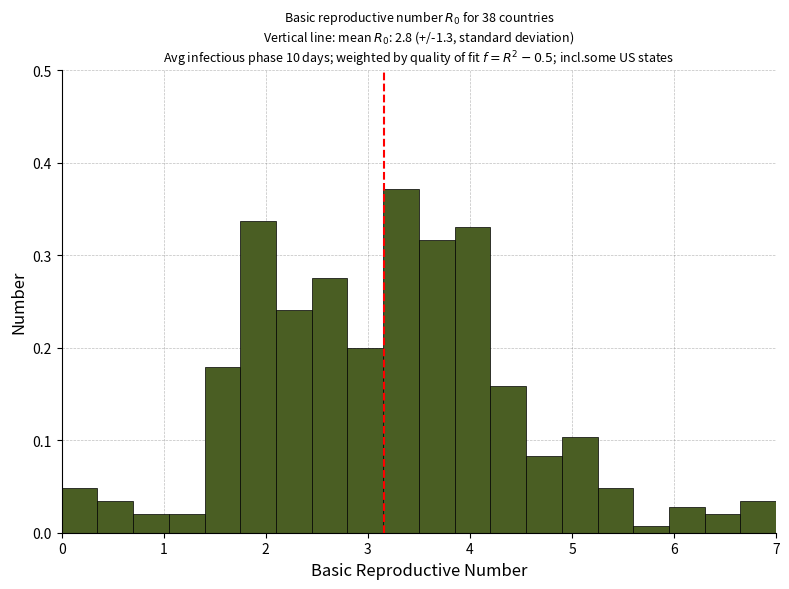

Read against the x-axis, roughly where is the centre of the tallest bar?

3.3